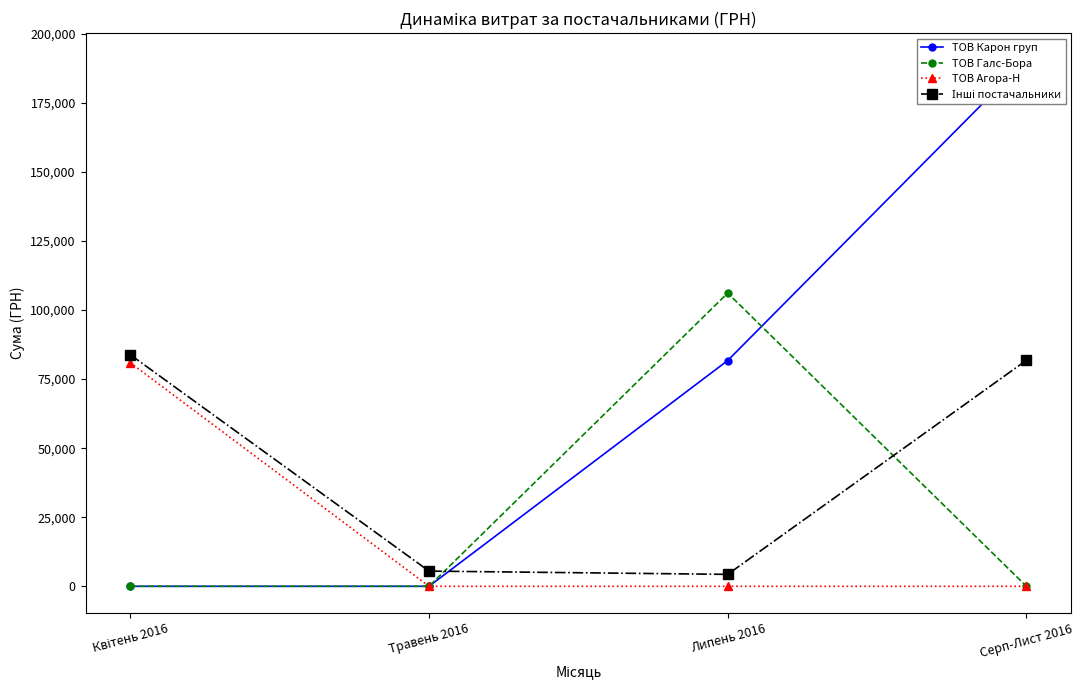

True or false: ТОВ Карон груп and Інші постачальники cross at least once.

True